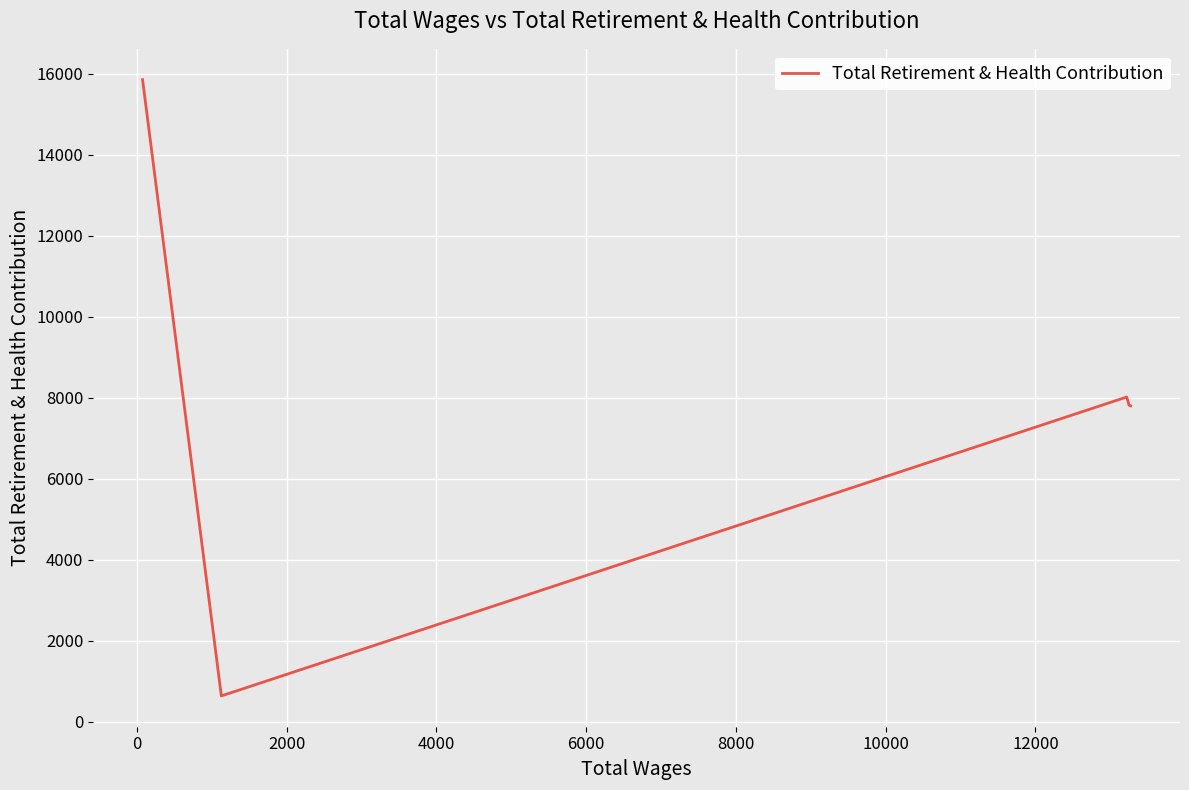

Is it true that the value at 6000 is 875?

False